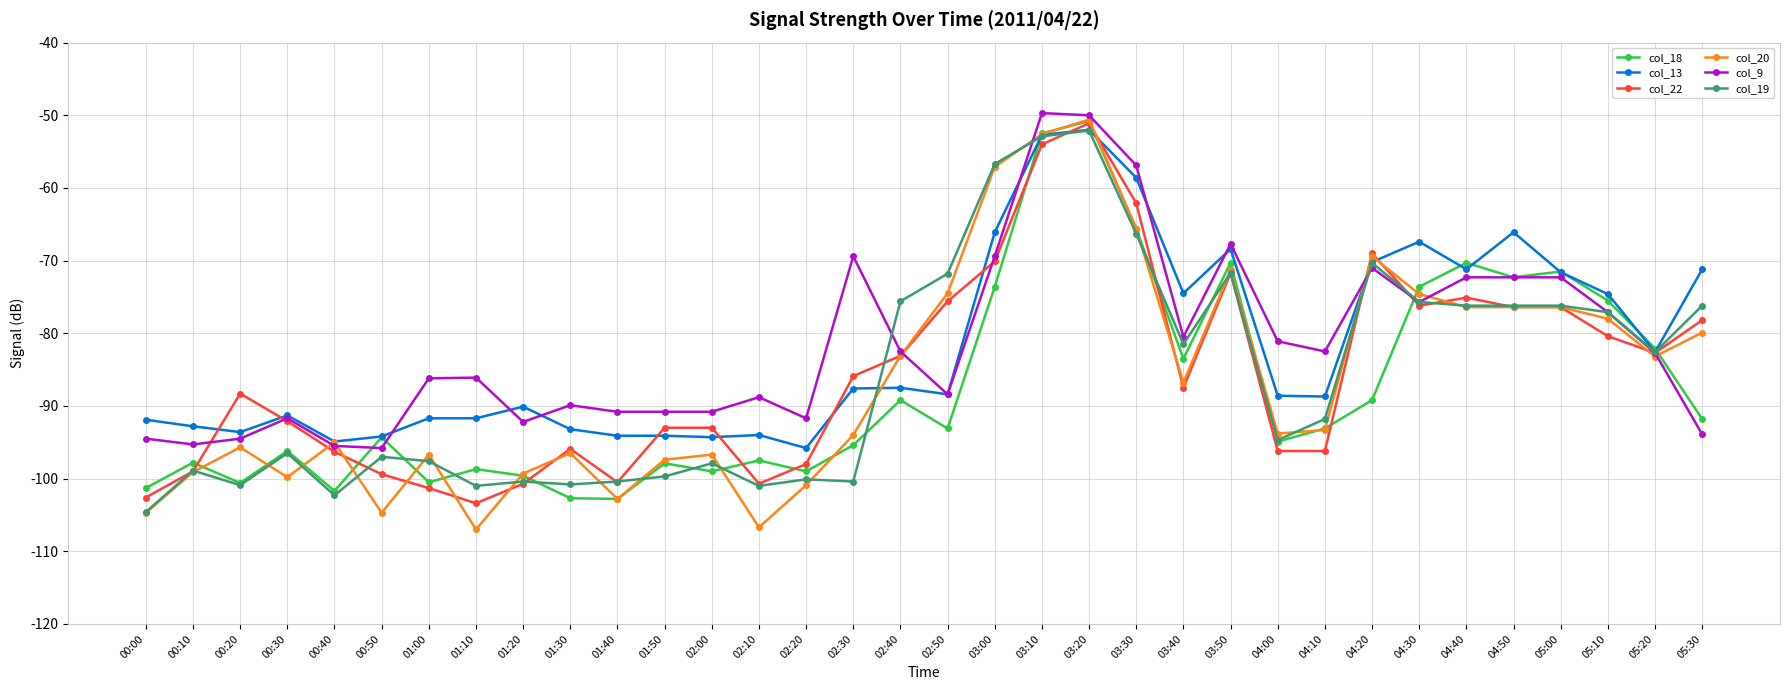

What is the total value across all series at 01:40?

-591.4